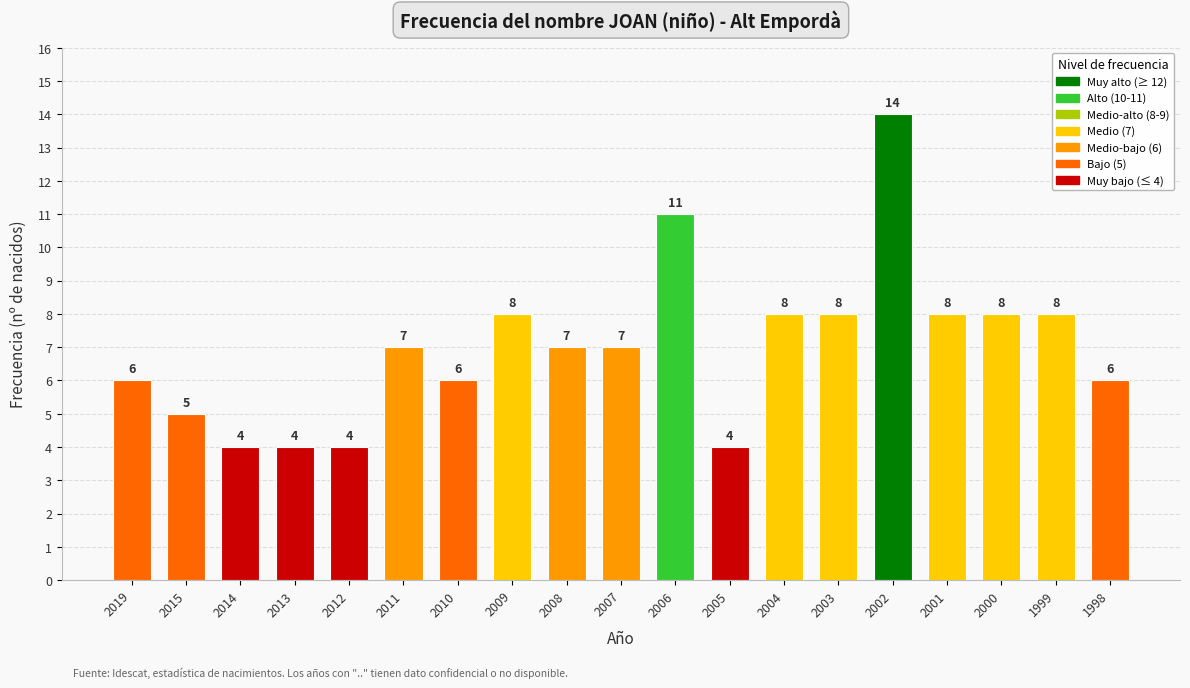

How many bars are there in total?

19